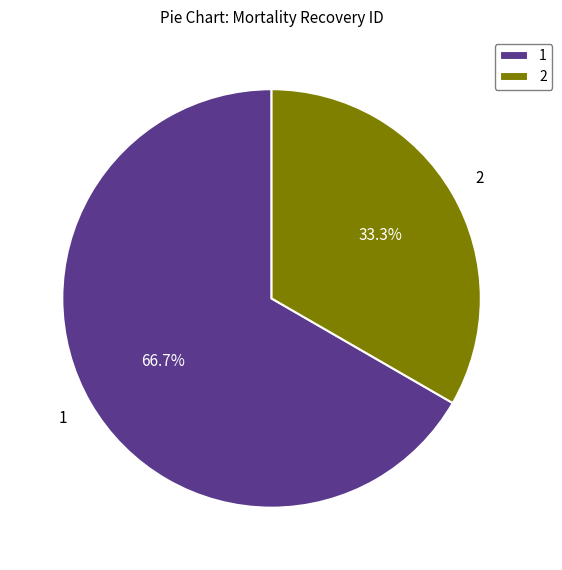

To the nearest percent, what percentage of the pie is 1?

67%